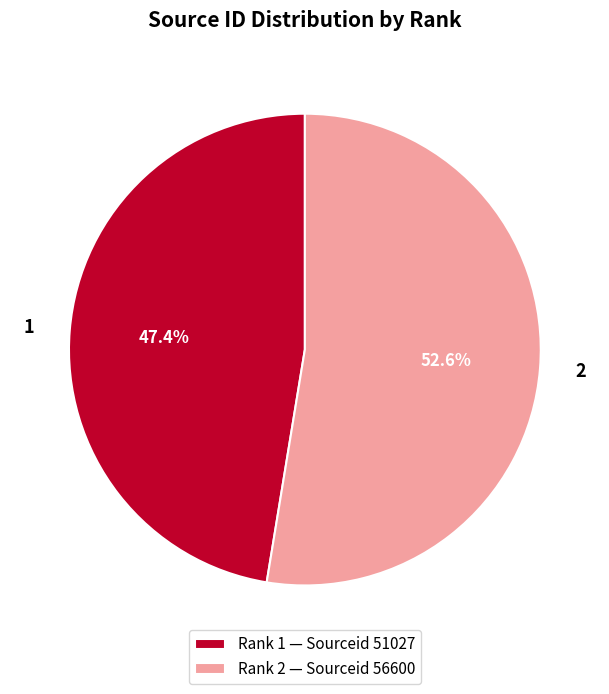

Do Rank 2 — Sourceid 56600 and Rank 1 — Sourceid 51027 together represent more than half of the pie?

Yes